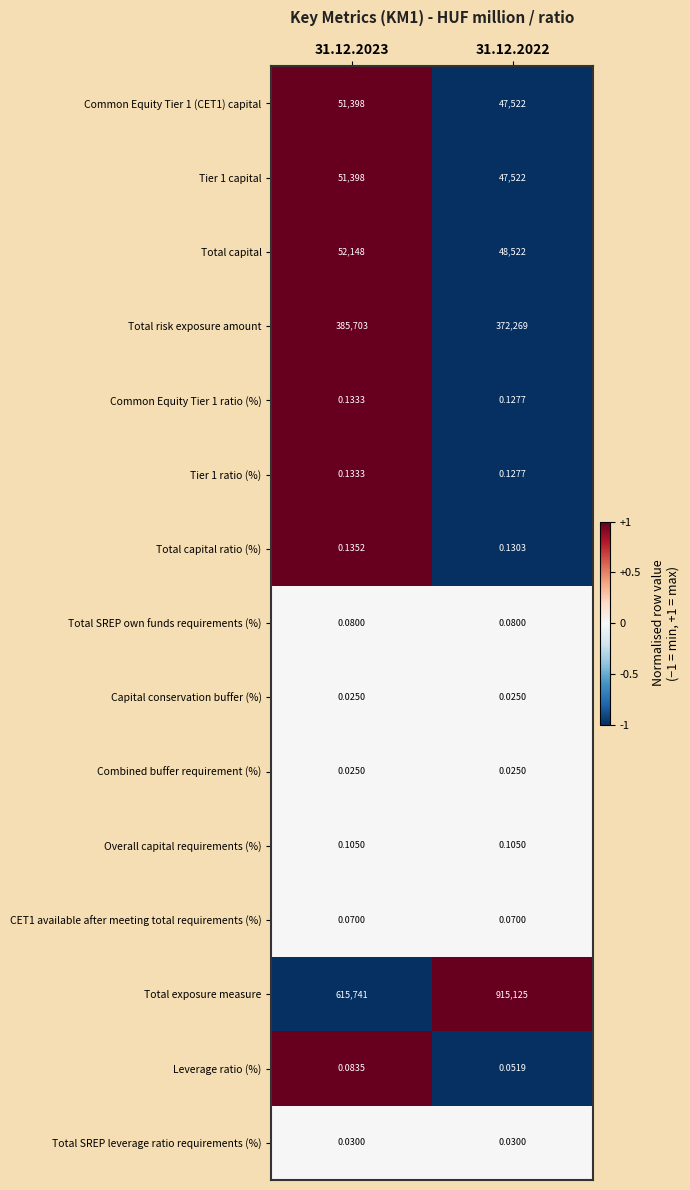

Which series has the largest total across all categories?

Total exposure measure